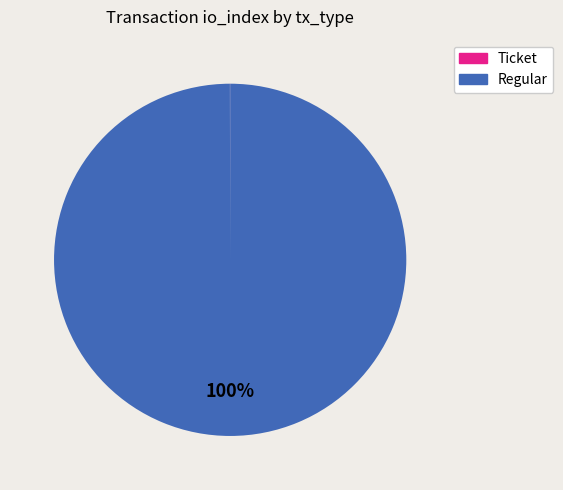

To the nearest percent, what percentage of the pie is Regular?

100%